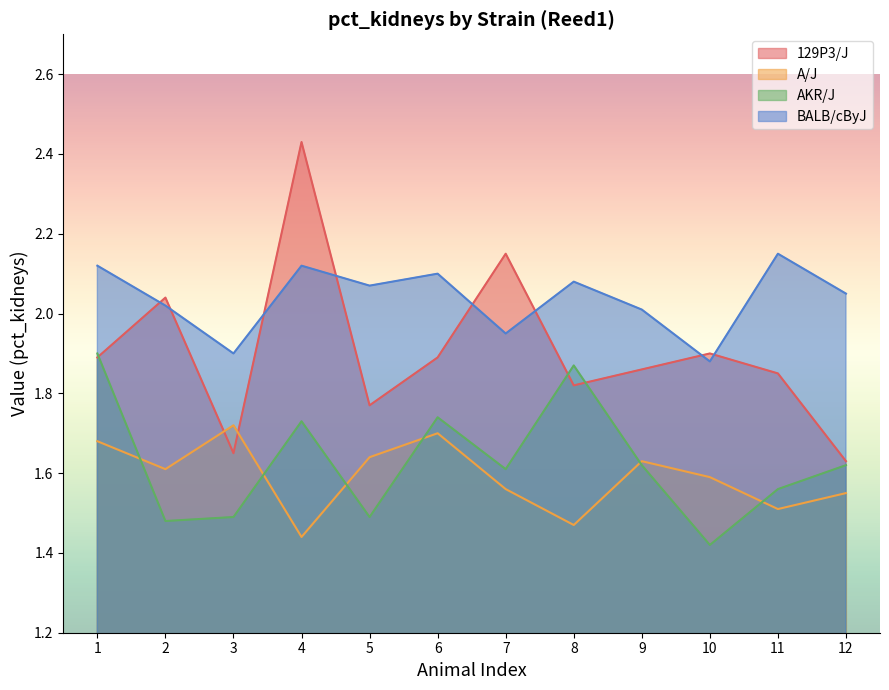

At which category does 129P3/J reach its first local peak?

2